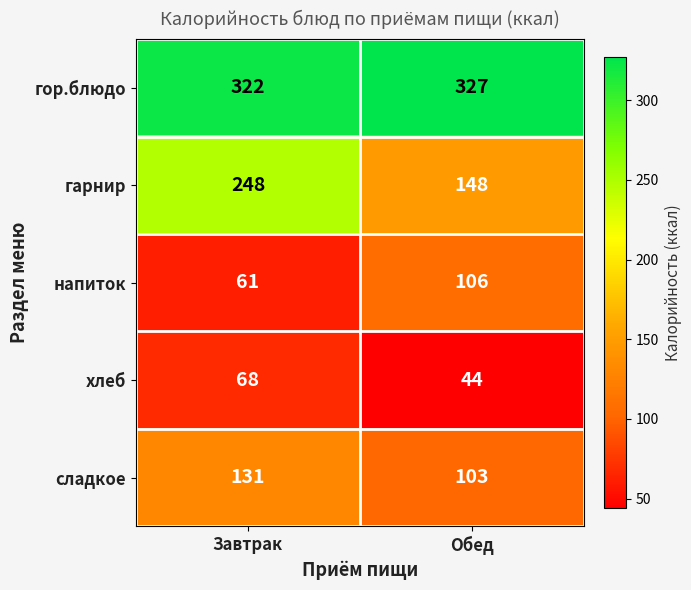

What is the smallest value displayed?

44